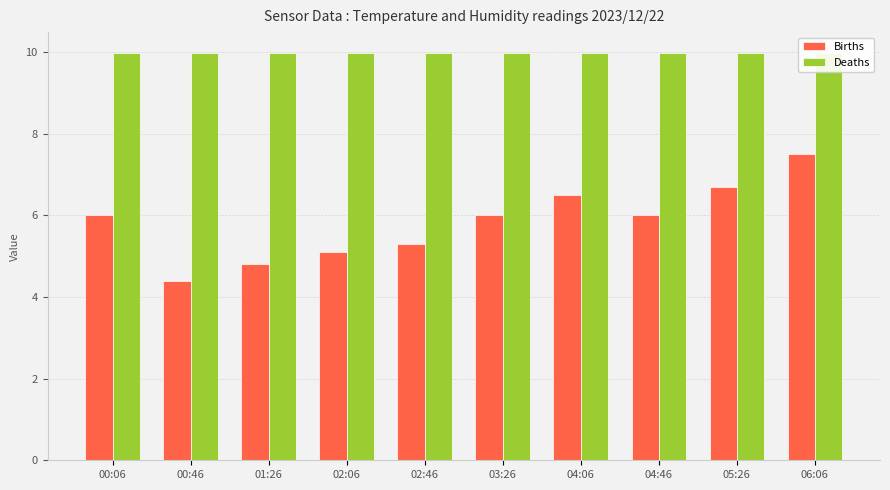

Reading left to right, transcribe all the data shown in this chart.

Births: 00:06=6.0	00:46=4.4	01:26=4.8	02:06=5.1	02:46=5.3	03:26=6.0	04:06=6.5	04:46=6.0	05:26=6.7	06:06=7.5
Deaths: 00:06=10.0	00:46=10.0	01:26=10.0	02:06=10.0	02:46=10.0	03:26=10.0	04:06=10.0	04:46=10.0	05:26=10.0	06:06=10.0